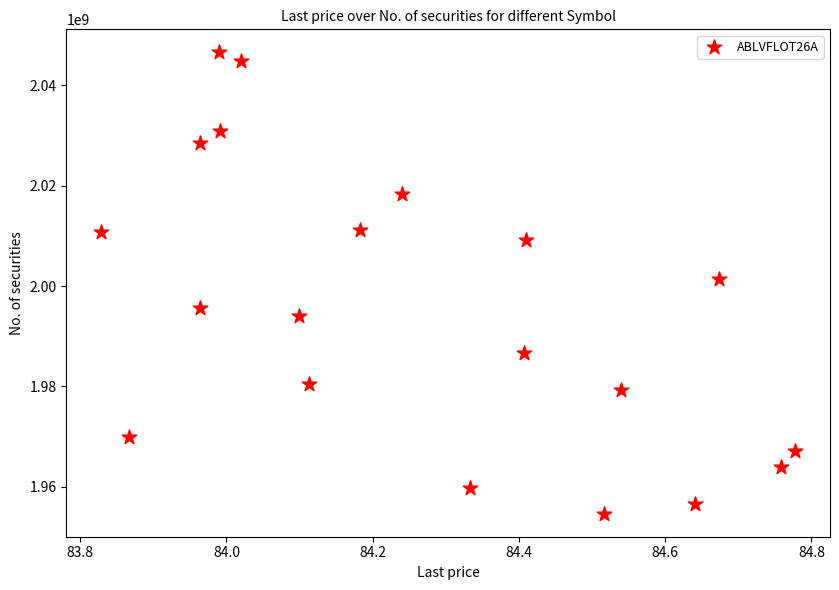

What is the range of X values (max minus min)?

0.9